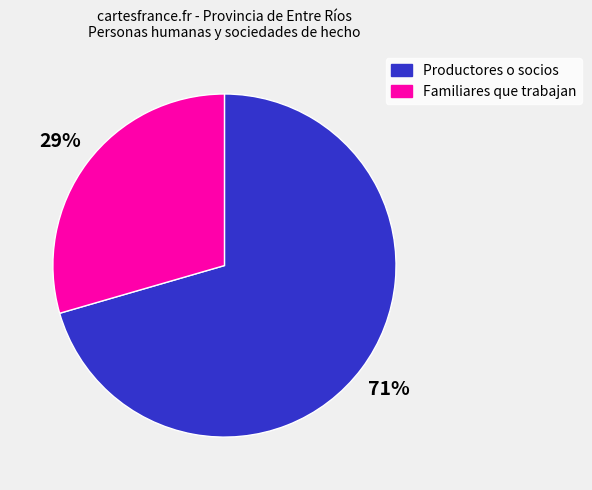

Count the number of slices in the pie.

2